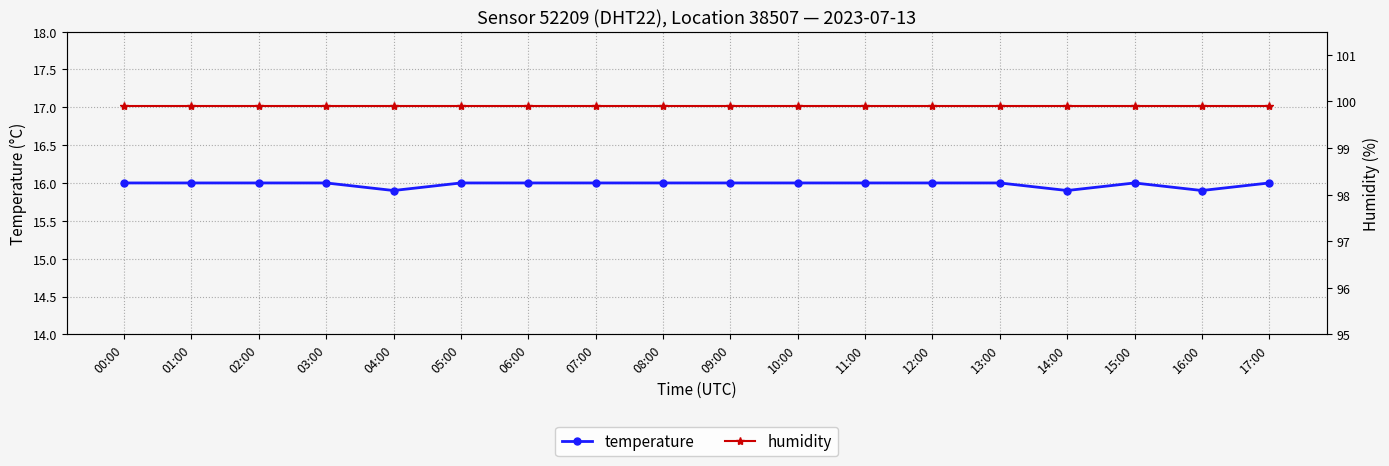

Which category has the highest value in the temperature series?

00:00